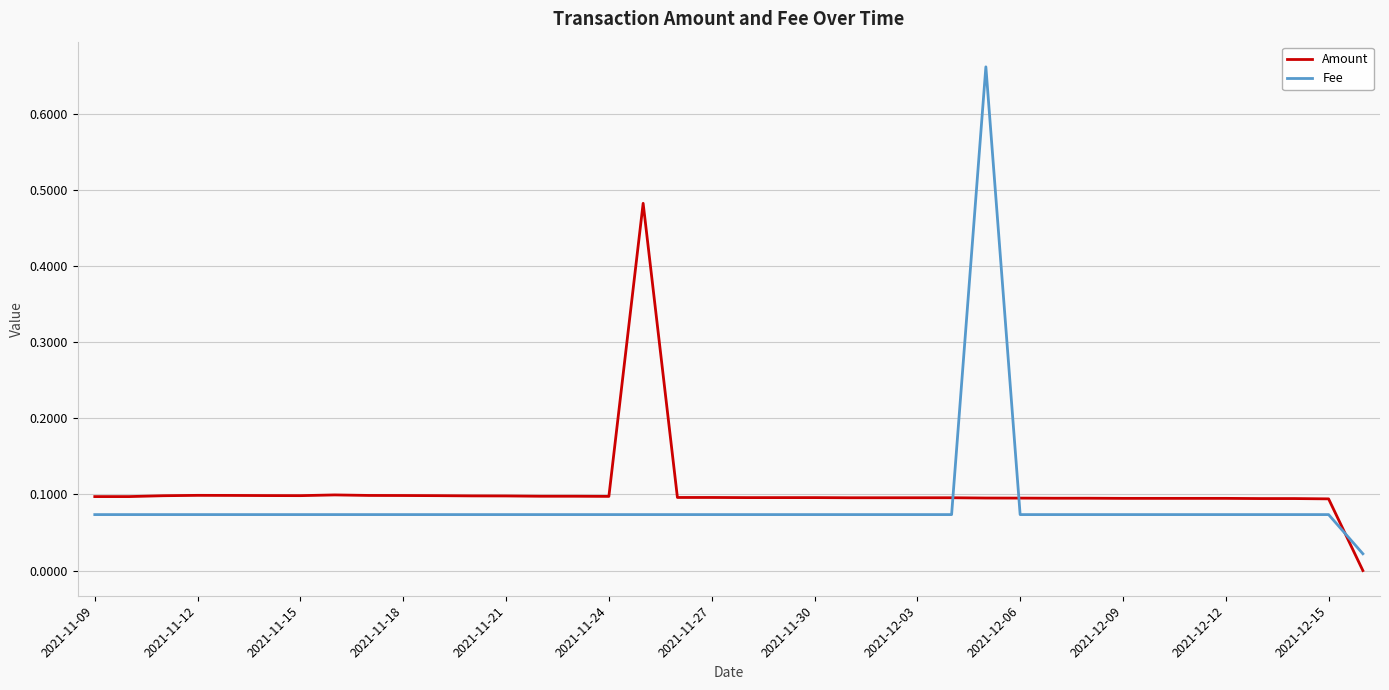

Which series has the largest range (max minus min)?

Fee